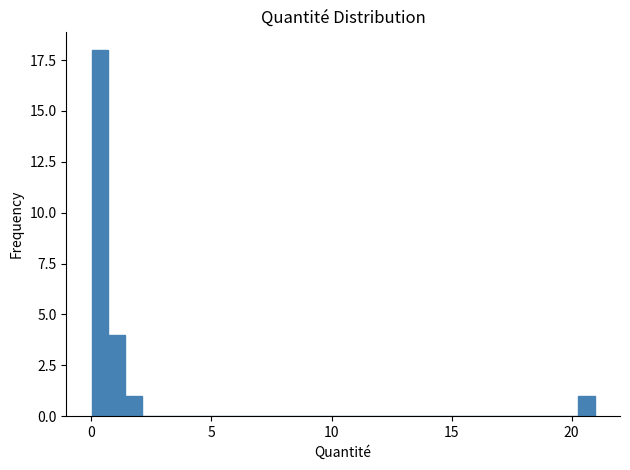

Read against the x-axis, roughly where is the centre of the tallest bar?

0.5